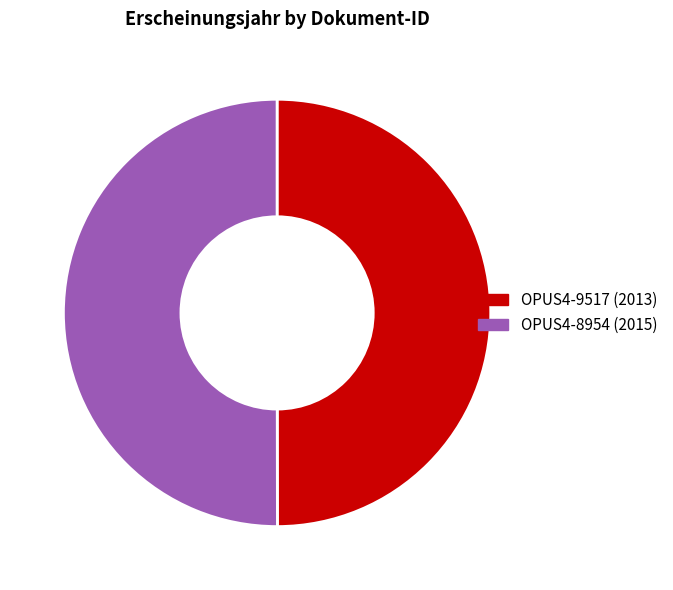

Do OPUS4-8954 and OPUS4-9517 together represent more than half of the pie?

Yes